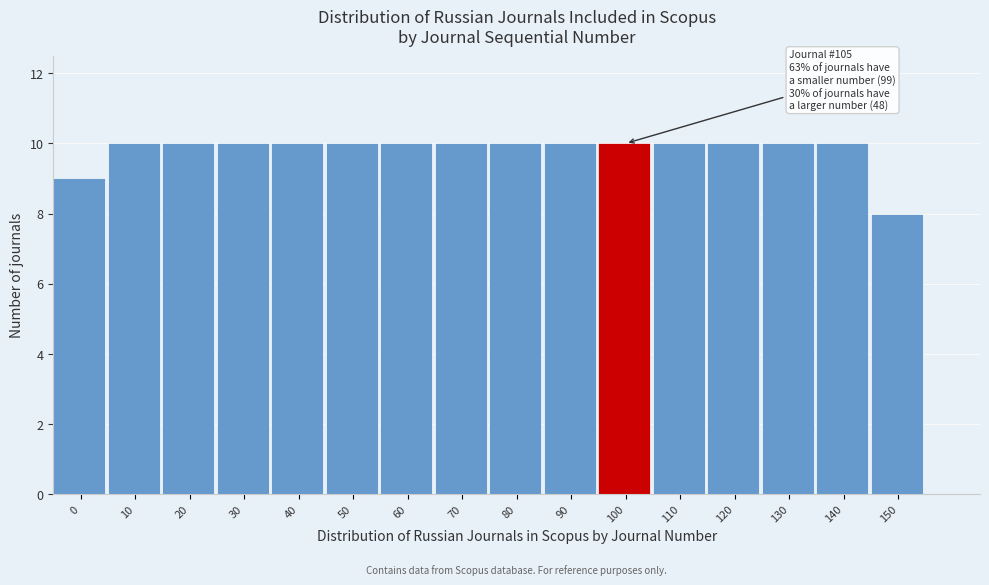

Reading left to right, what are all the values shown in this chart?

9	10	10	10	10	10	10	10	10	10	10	10	10	10	10	8